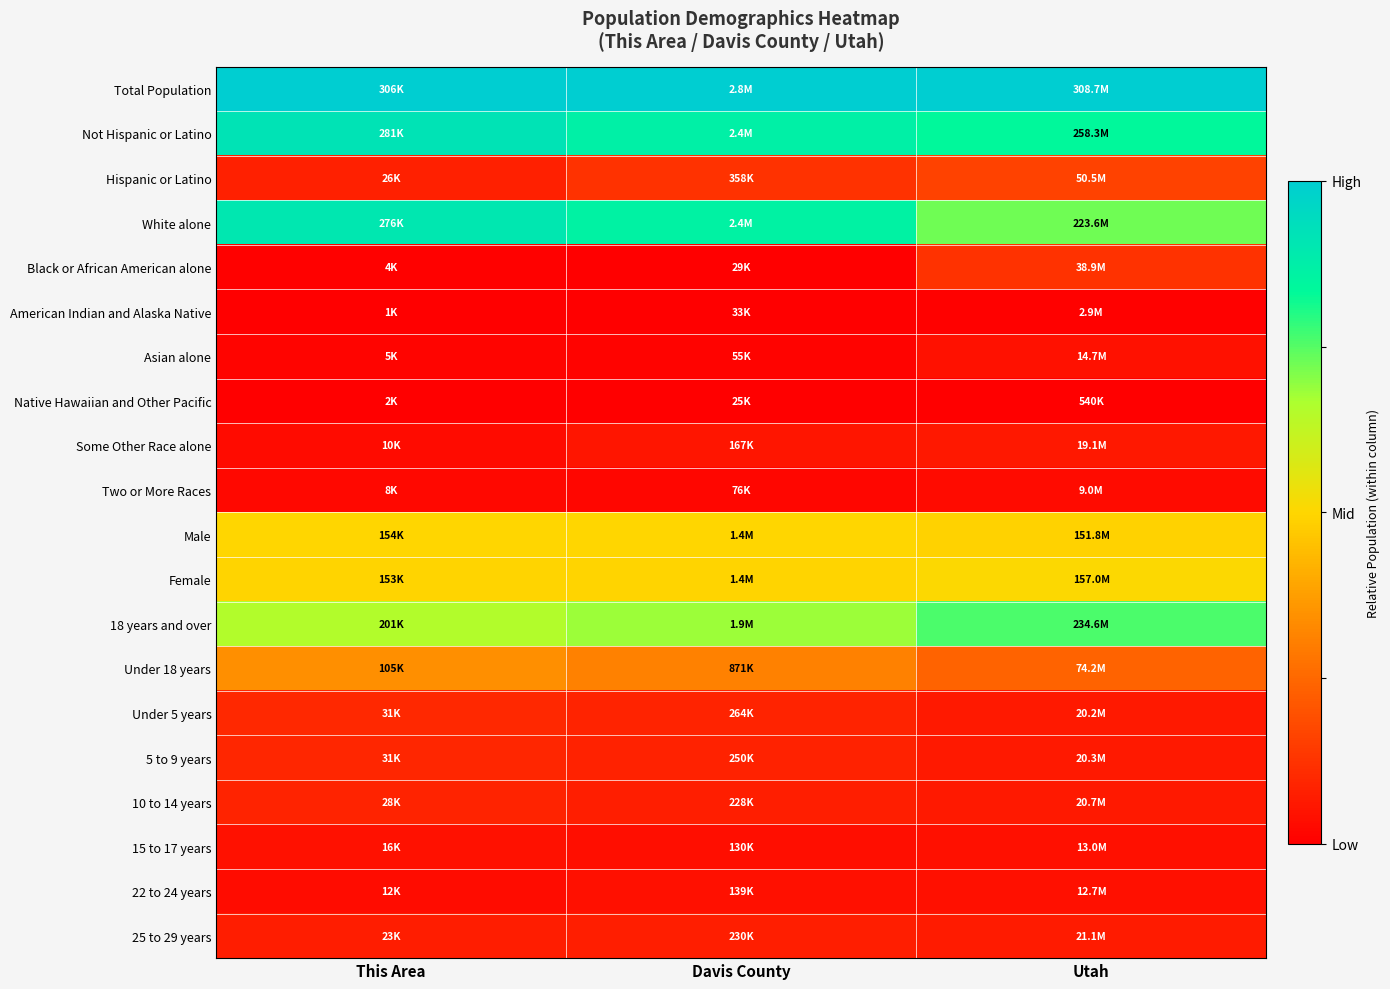

At which category is the sum across all series the highest?

This Area